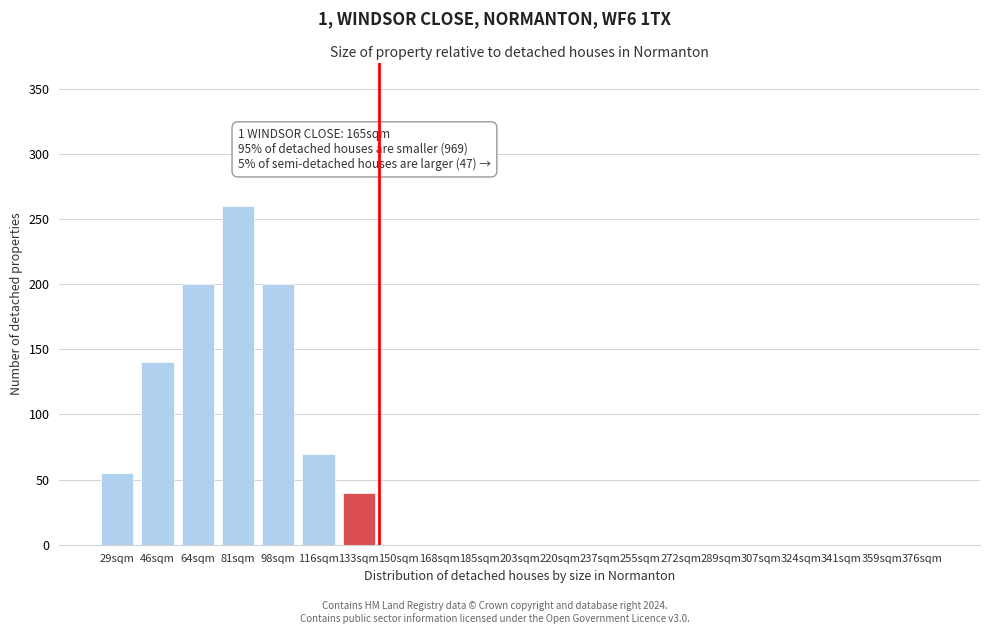

Reading right to left, list all the values displayed in this chart.

376sqm=0	359sqm=0	341sqm=0	324sqm=0	307sqm=0	289sqm=0	272sqm=0	255sqm=0	237sqm=0	220sqm=0	203sqm=0	185sqm=0	168sqm=0	150sqm=0	133sqm=40	116sqm=70	98sqm=200	81sqm=260	64sqm=200	46sqm=140	29sqm=55